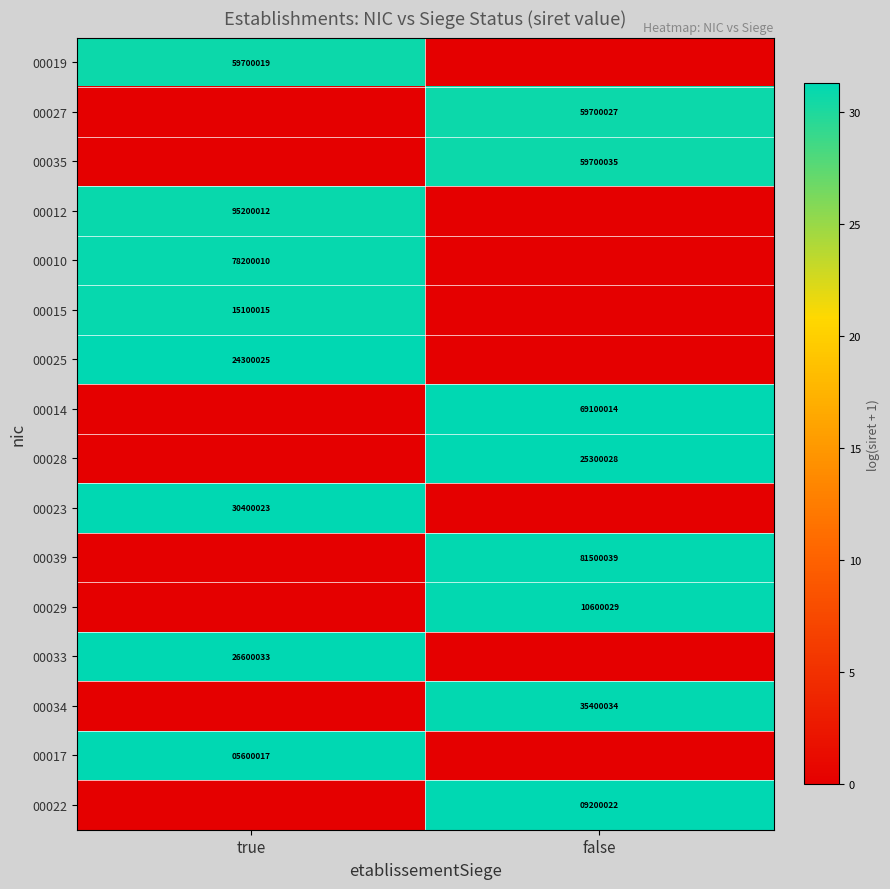

At how many categories does at least one series exceed 16?

2